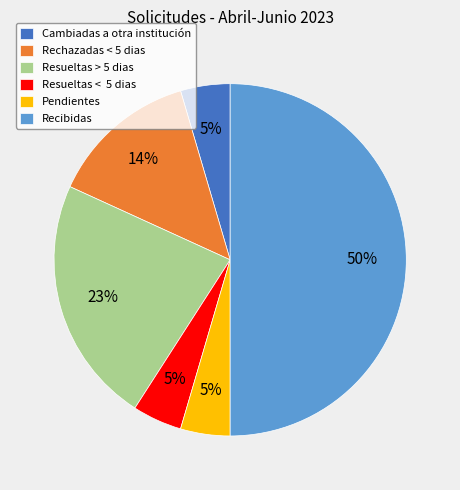

How many slices are in this pie chart?

6